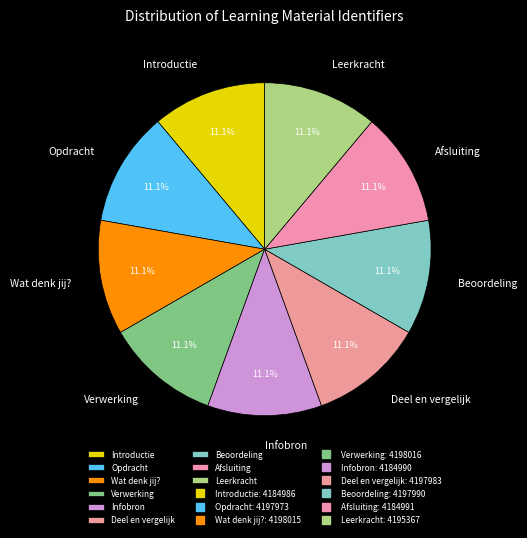

What is the ratio of the value at Afsluiting to the value at Wat denk jij??

1.0